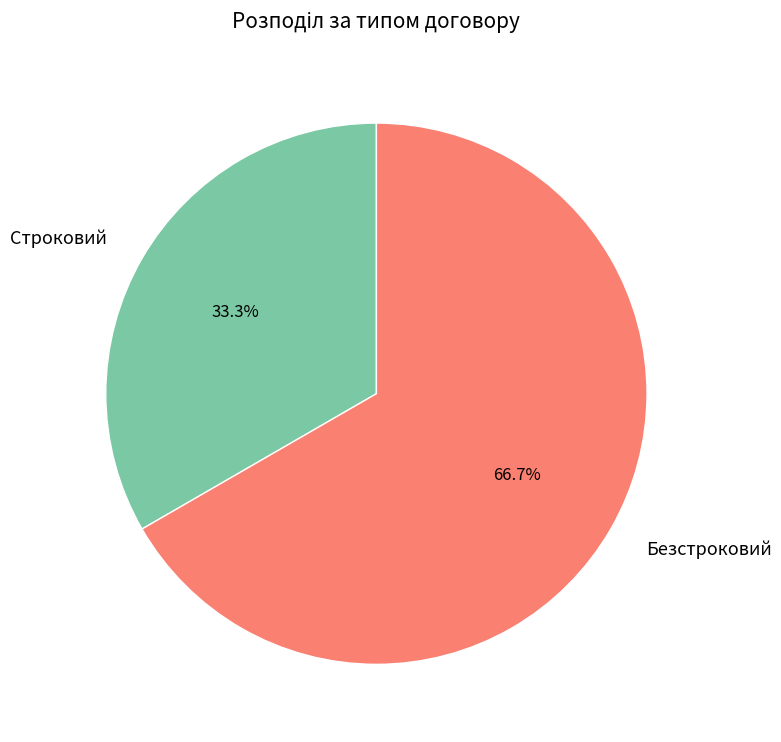

Combined, what portion of the pie is Строковий and Безстроковий?

100.0%